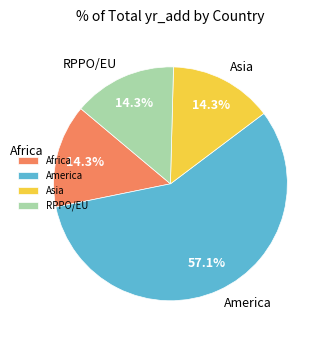

Does Africa represent more than half of the total?

No